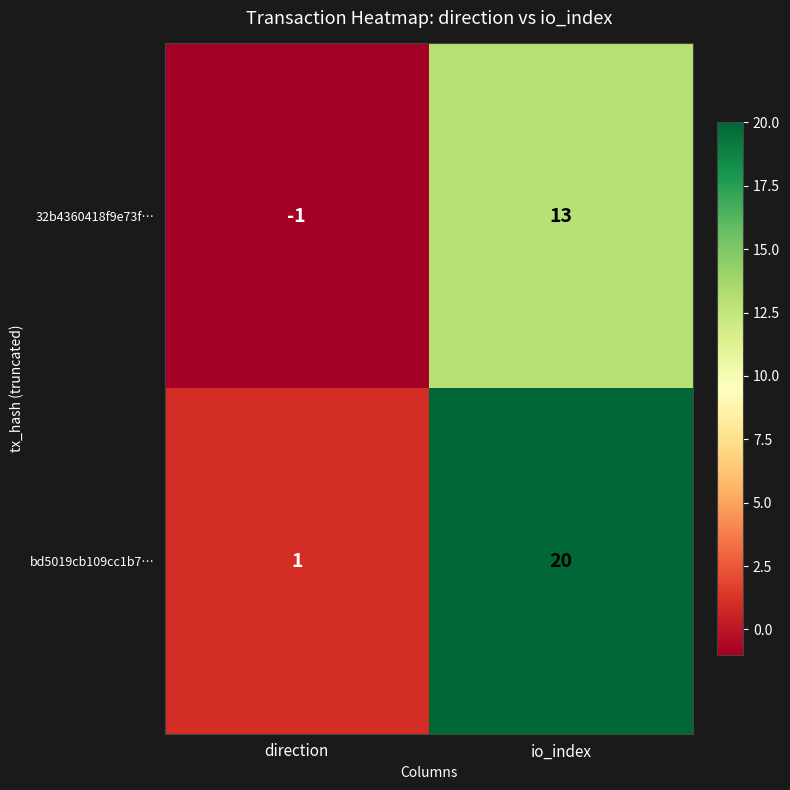

How many negative values does the 32b4360418f9e73f… series have?

1